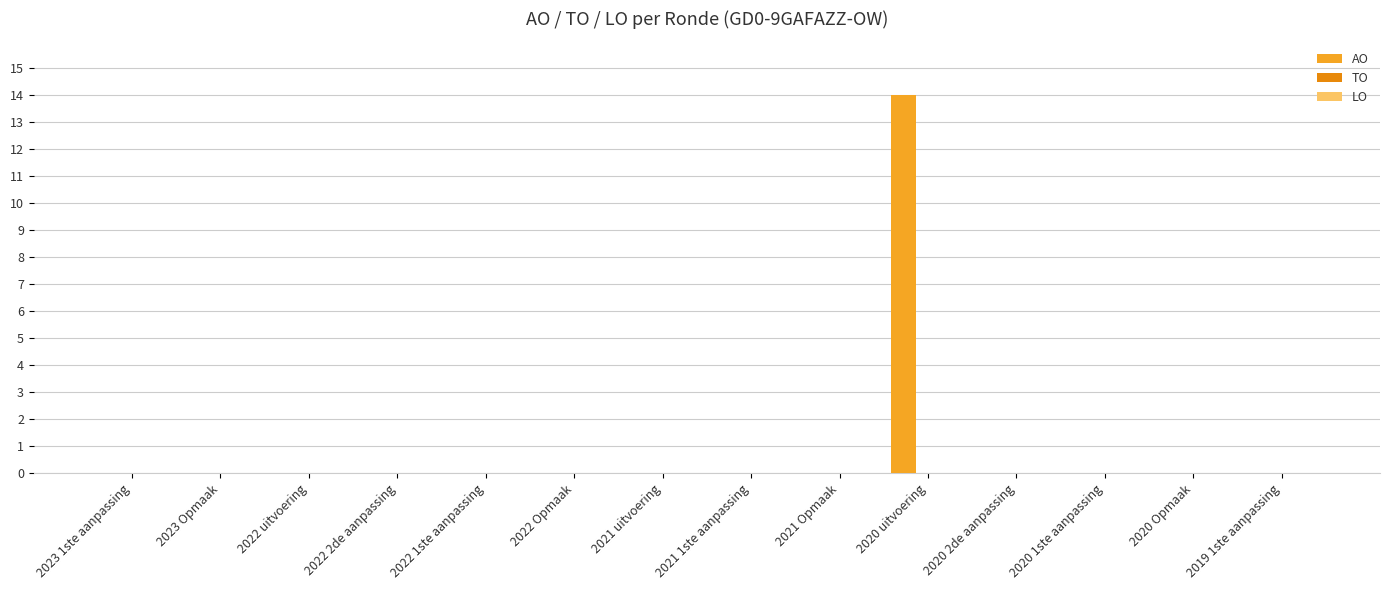

What is the sum of all values?

14